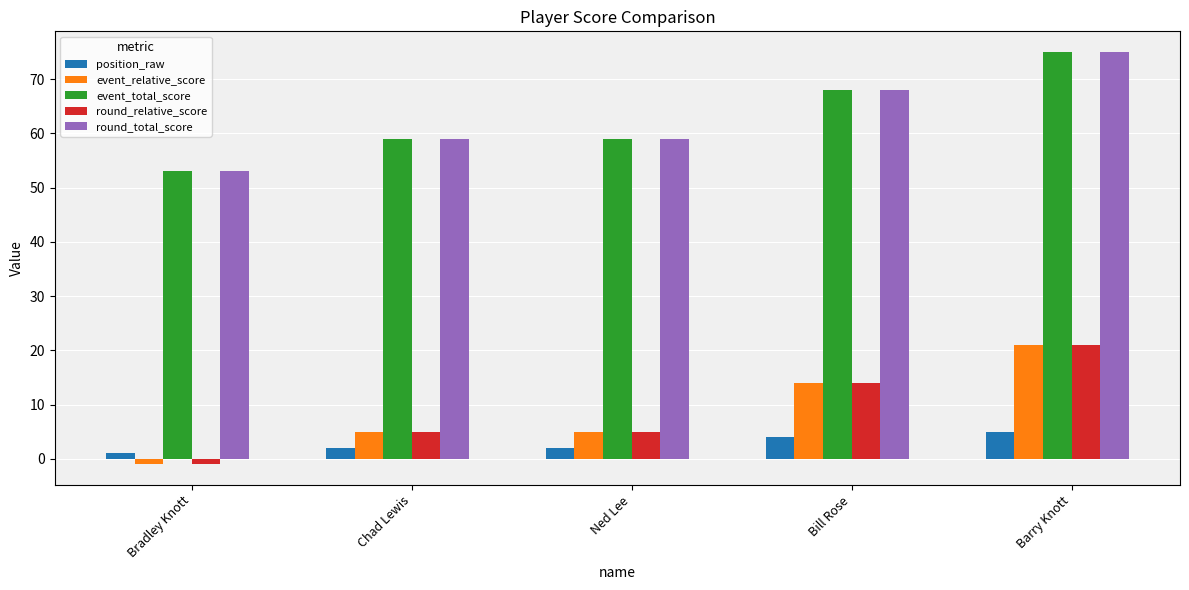

What is the total value across all series at Chad Lewis?

130